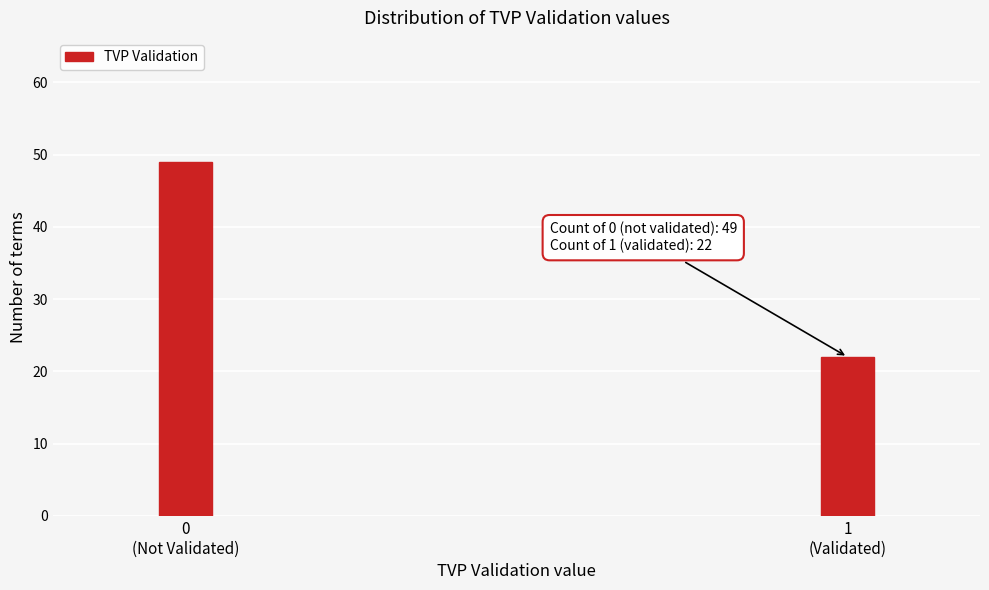

Reading left to right, what are all the values shown in this chart?

49	22